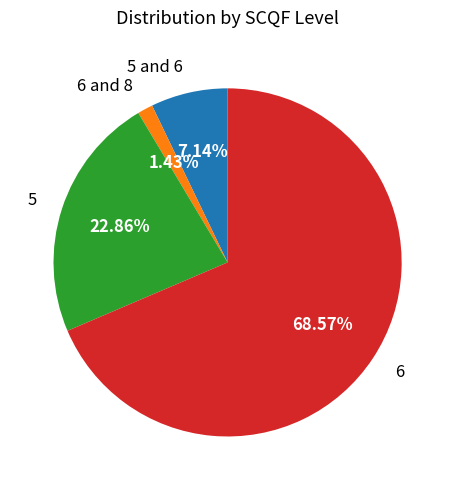

Is there a majority slice in this chart?

Yes